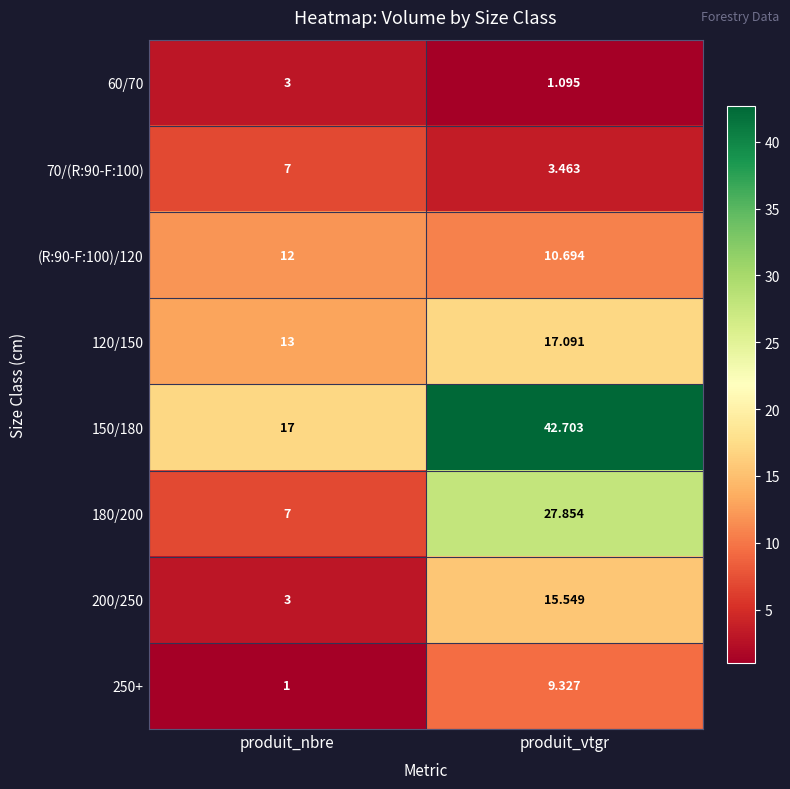

Rank the categories by 120/150 value from highest to lowest.

produit_vtgr, produit_nbre